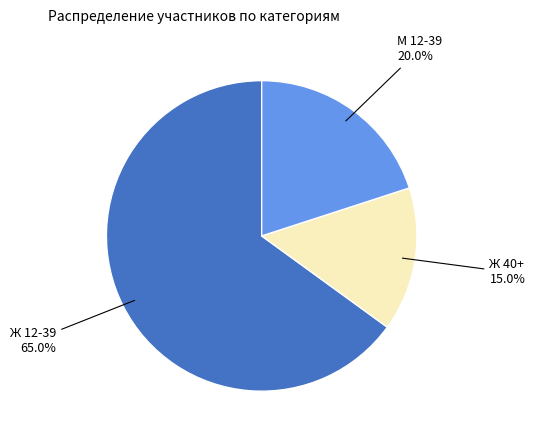

To the nearest percent, what percentage of the pie is Ж 12-39?

65%